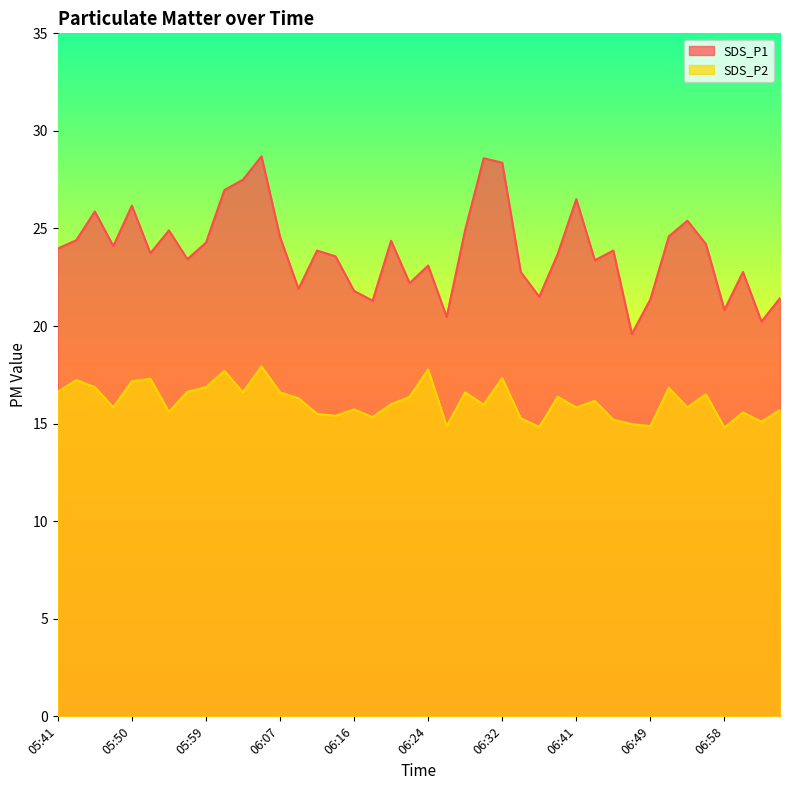

How many lines are shown in the chart?

2